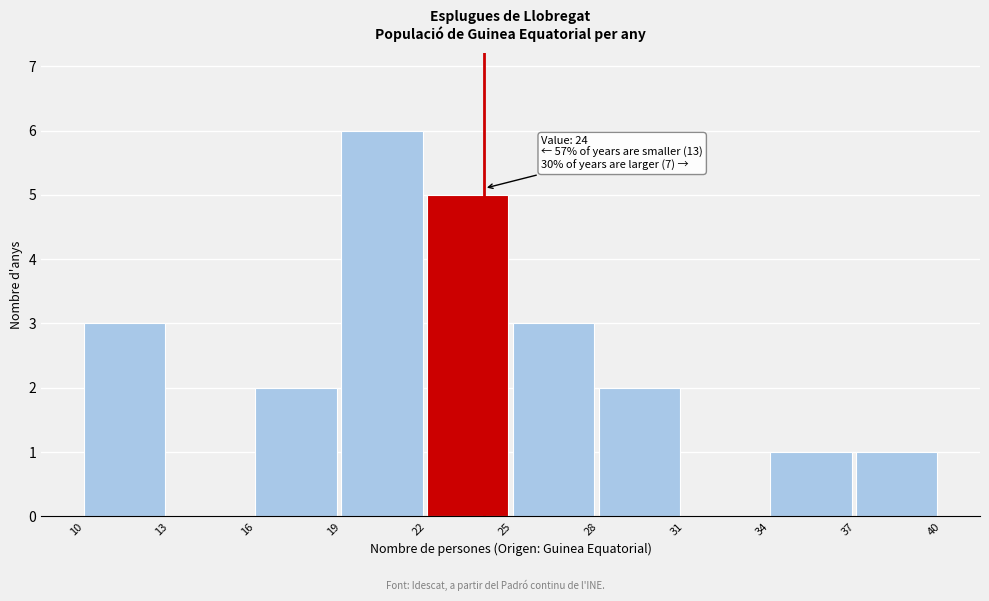

Over which range of the x-axis is the bar tallest?

19 to 22